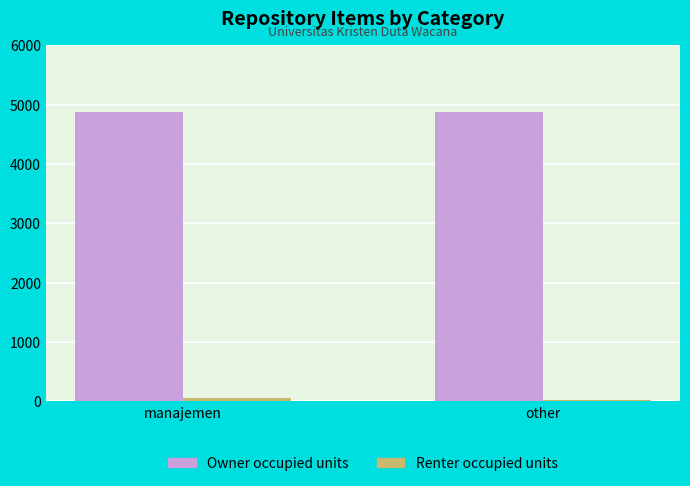

What is the total value across all series at manajemen?

4930